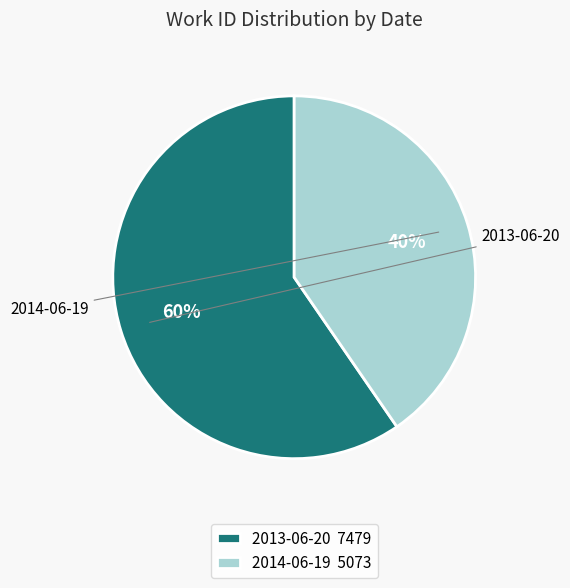

Approximately how many times larger is the value at 2013-06-20 compared to 2014-06-19?

1.5